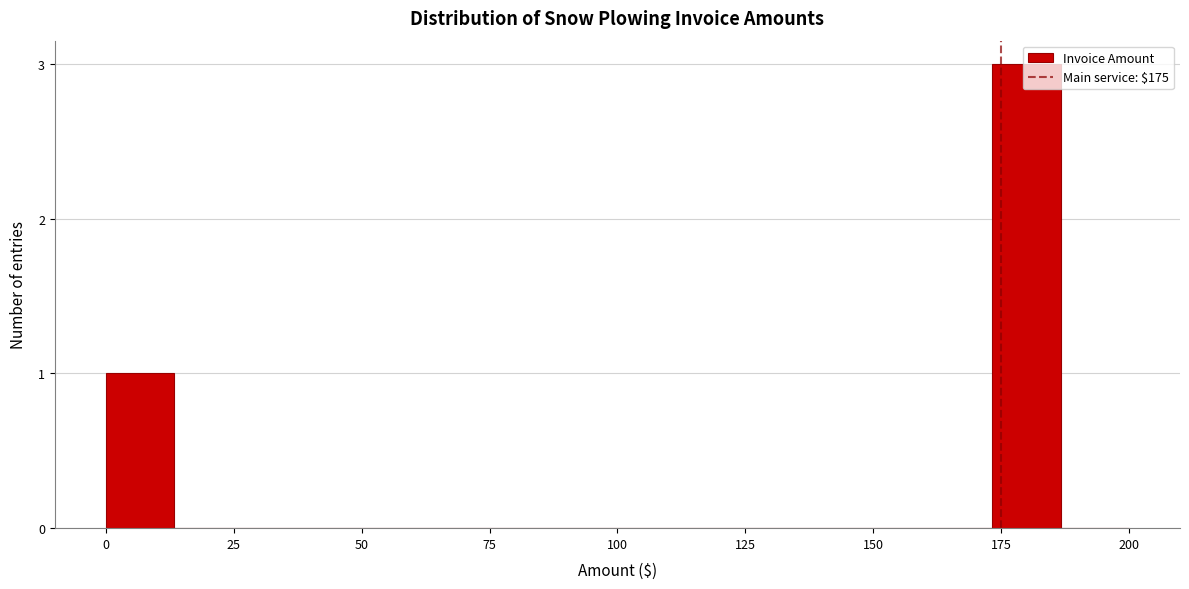

Around what value on the x-axis is the tallest bar? Give the approximate position of its centre, as read against the axis.

180